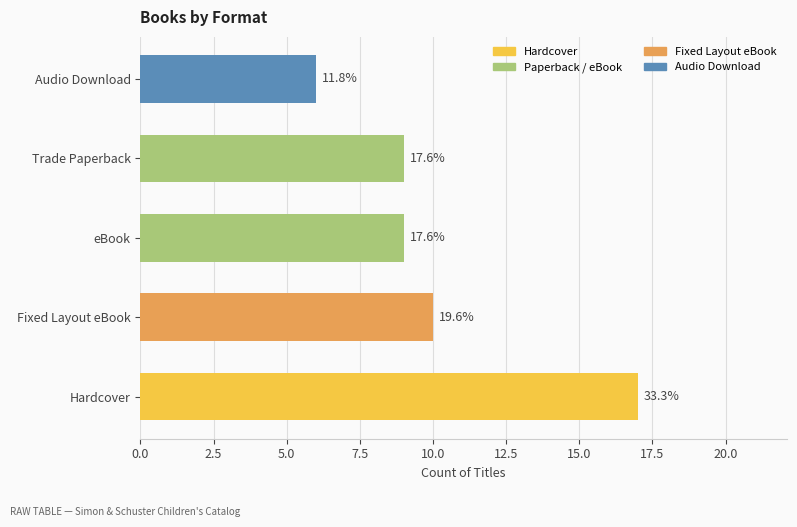

At which label does the data first exceed 9?

Hardcover